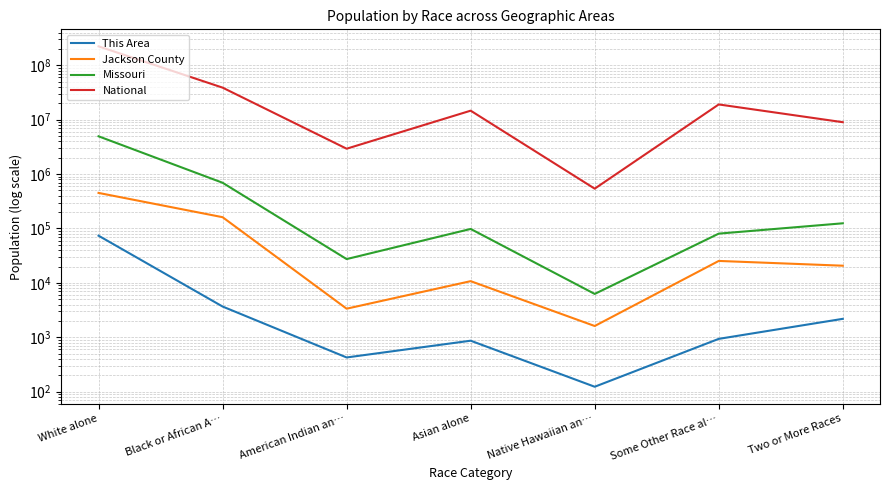

True or false: This Area and National intersect in this chart.

False